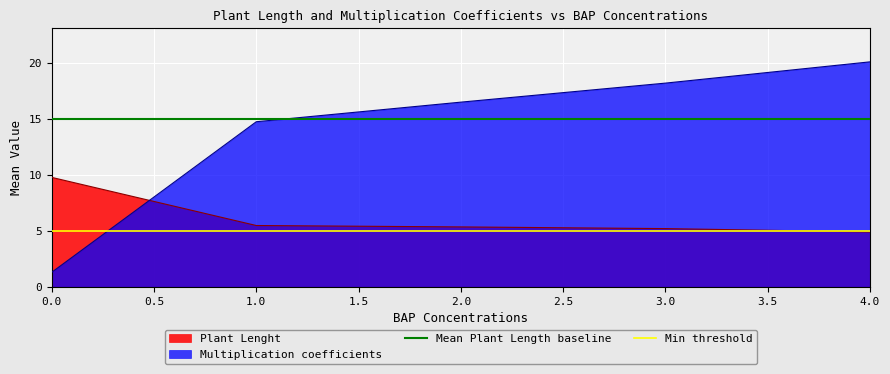

The Mean Plant Length baseline series shows 15 at 0.0. True or false?

True